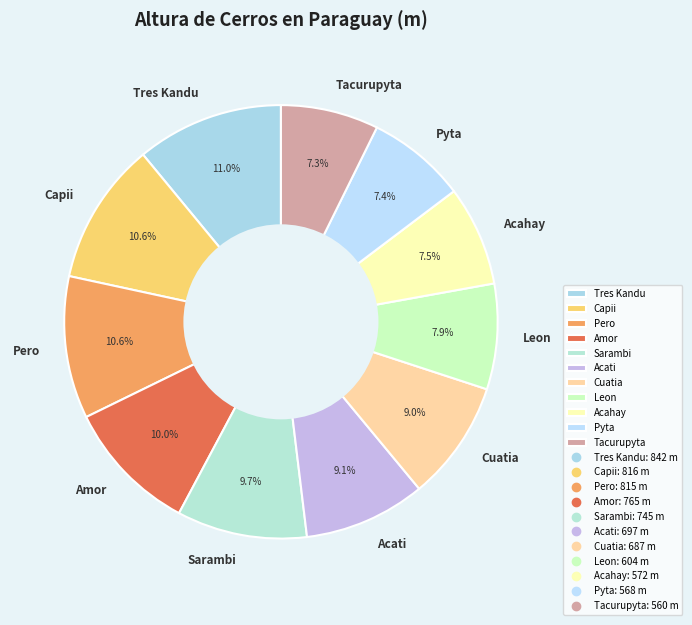

Does Amor account for over 50% of the chart?

No